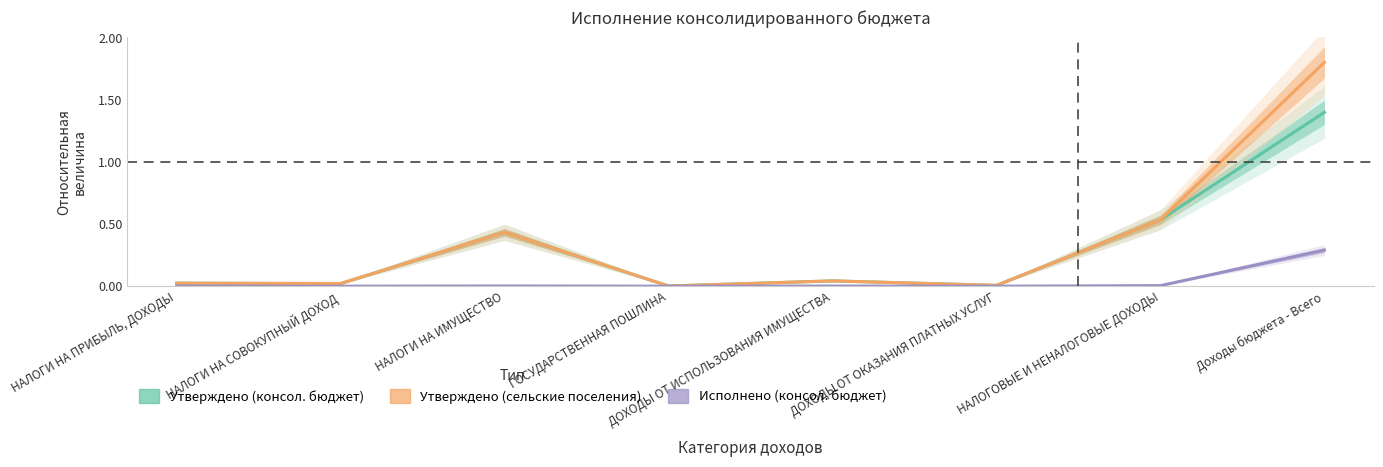

What is the approximate value of Утверждено (сельские поселения) at НАЛОГИ НА ИМУЩЕСТВО?

0.4